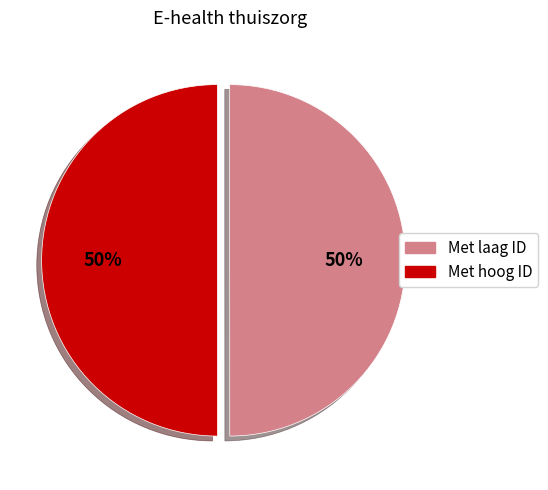

To the nearest percent, what is the average slice percentage?

50%